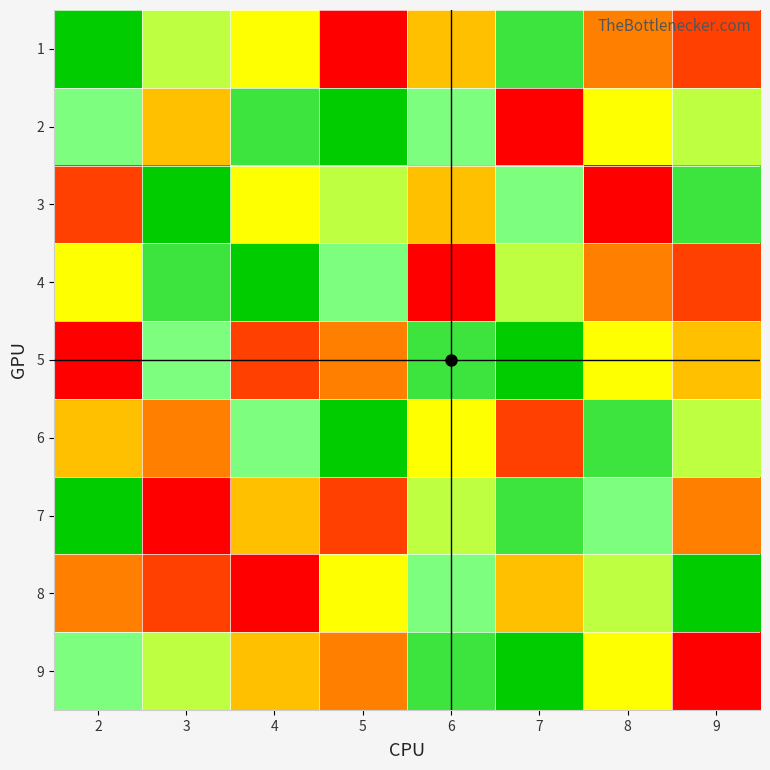

What is the greatest value displayed?

9